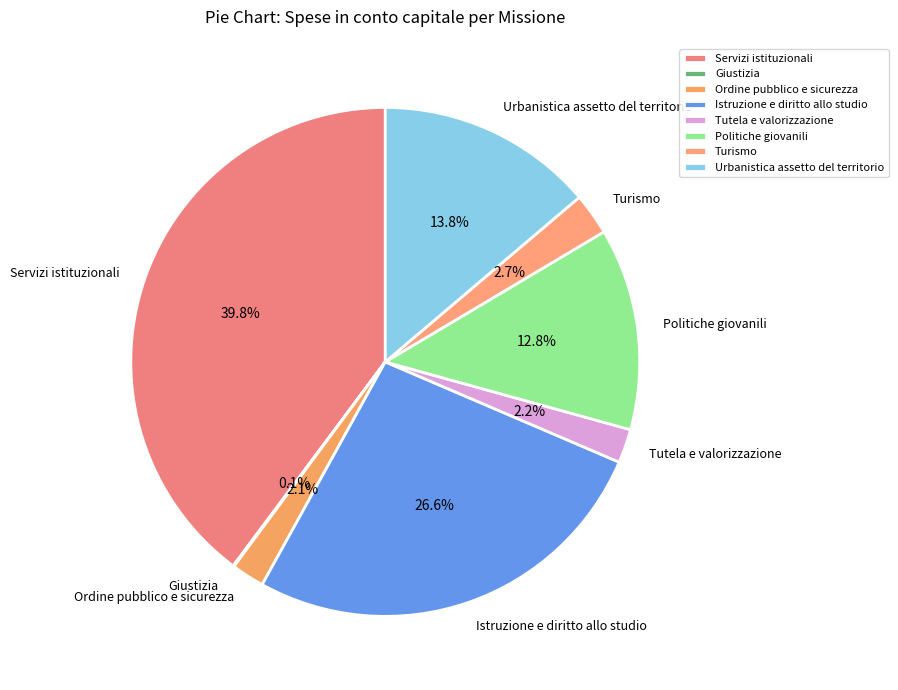

What is the largest slice in the pie chart?

Servizi istituzionali